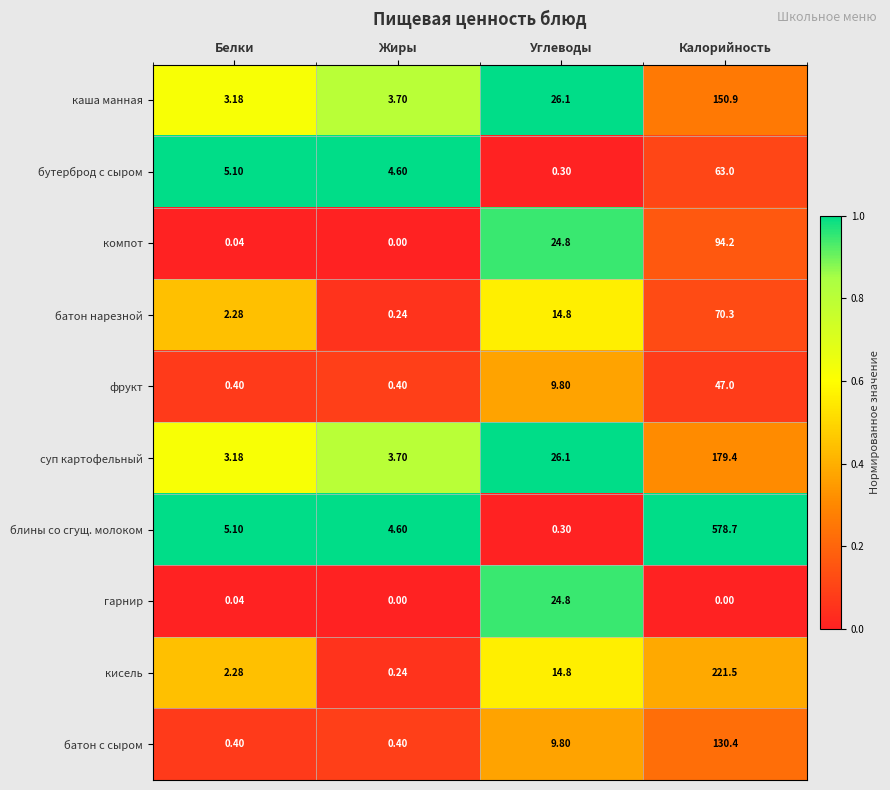

Rank the categories by бутерброд с сыром value from highest to lowest.

Калорийность, Белки, Жиры, Углеводы